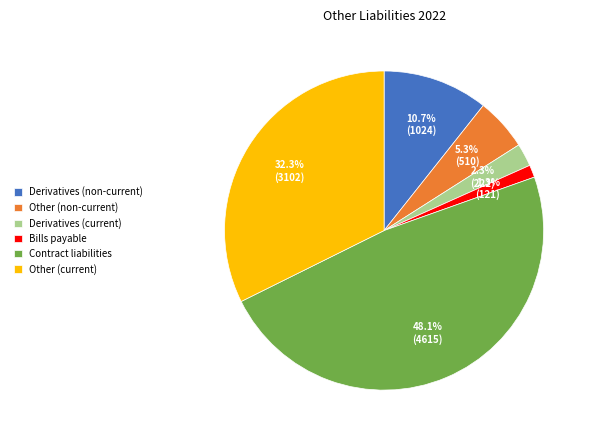

What percentage is the Bills payable slice, to the nearest percent?

1%